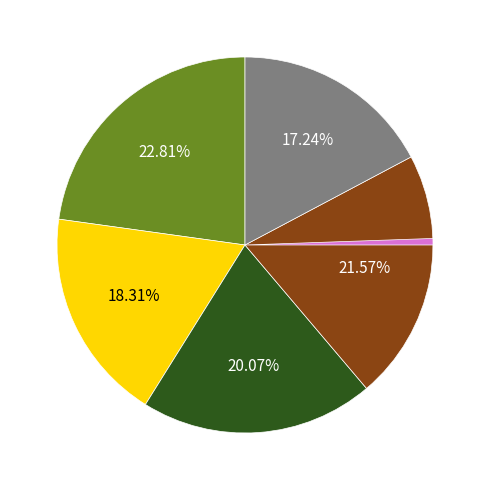

Is there any slice that represents more than half of the pie?

No